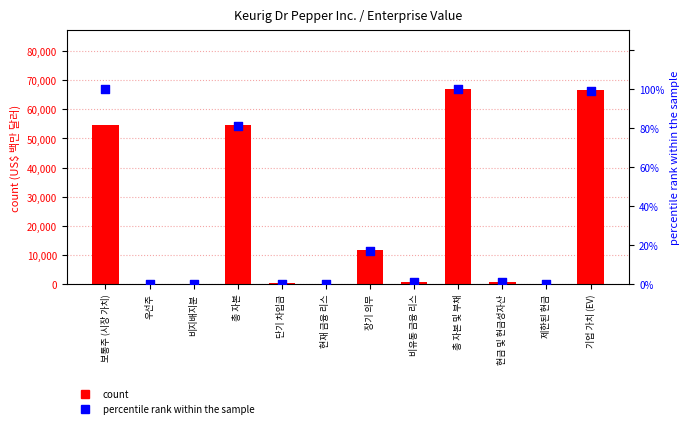

Which series contains the lowest Y value?

count